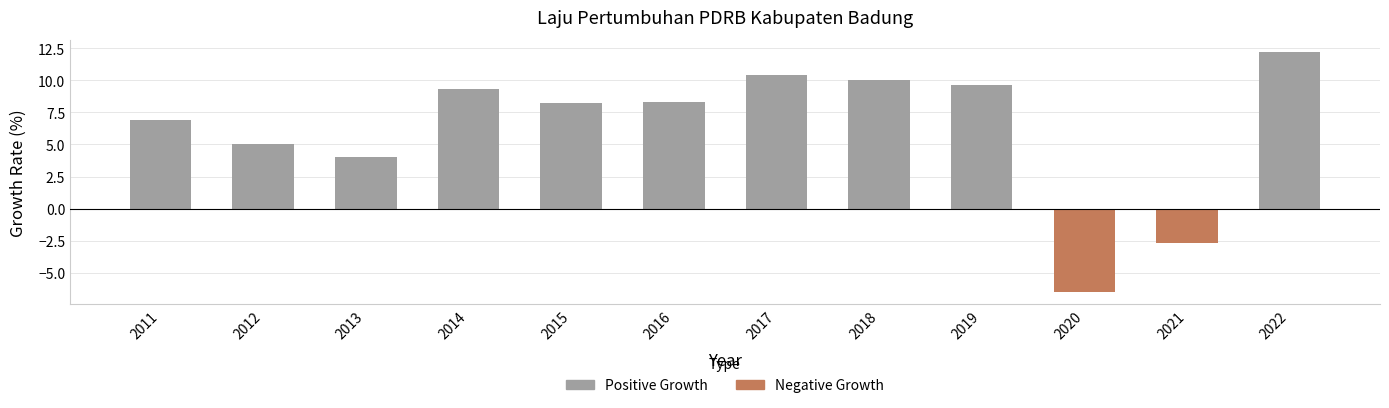

How many data points are above 8?

7